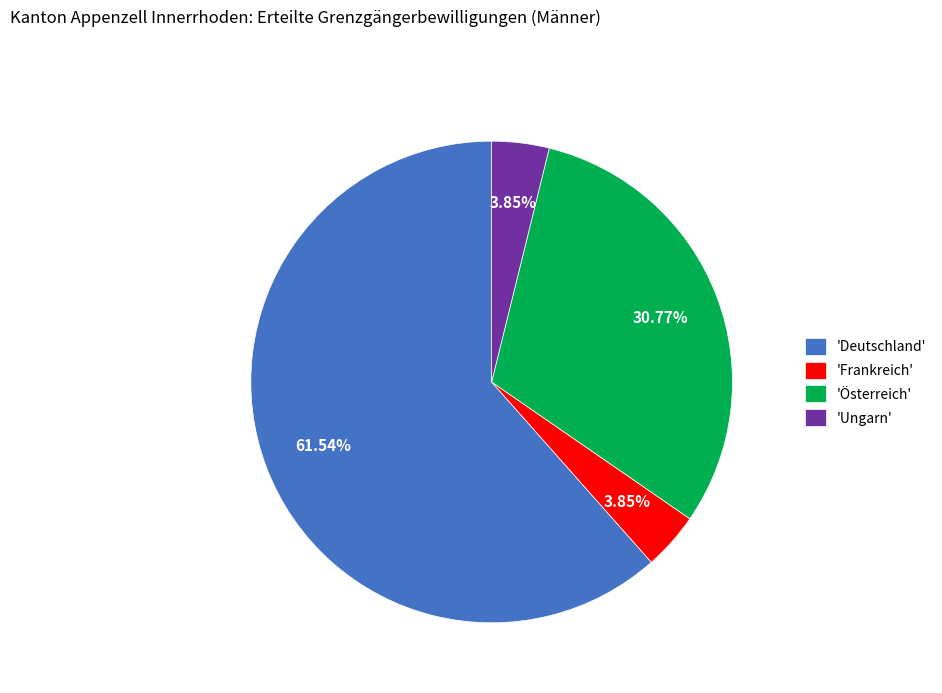

Combined, do 'Frankreich' and 'Österreich' account for over 50%?

No